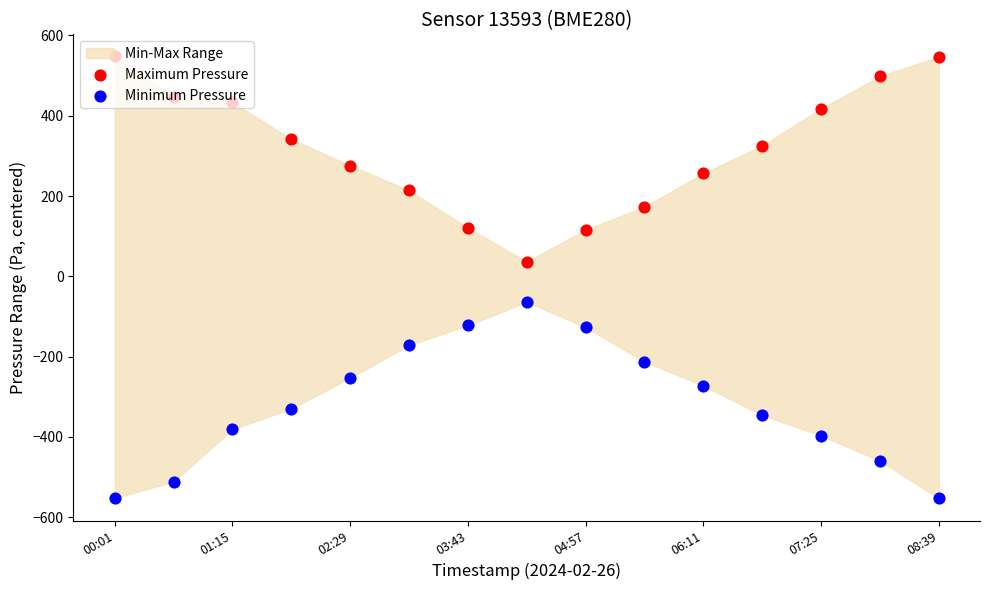

At how many categories does at least one series exceed 278?

8